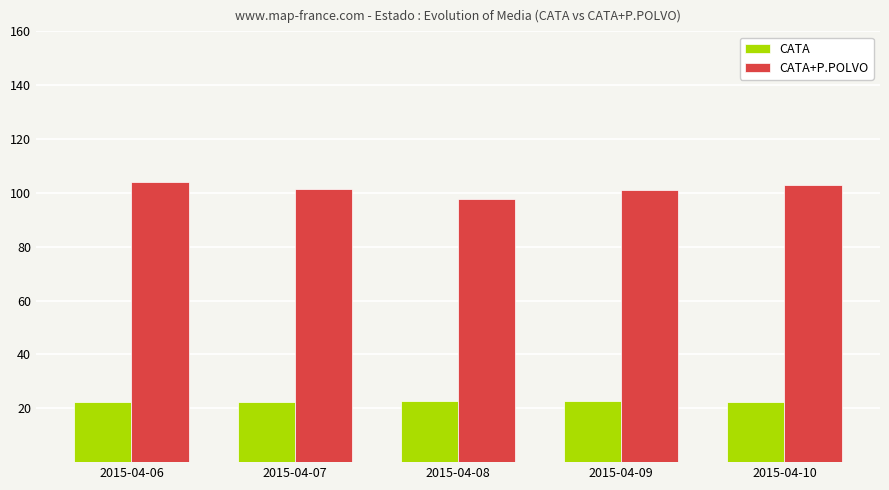

Is it true that CATA equals 22.6 at 2015-04-09?

True